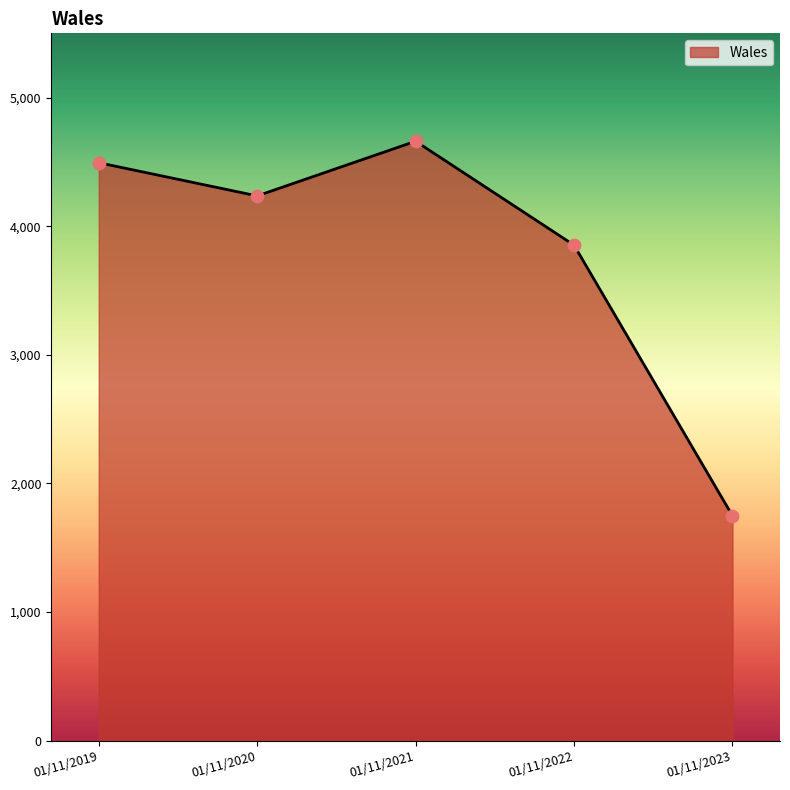

Approximately how many times larger is the value at 01/11/2023 compared to 01/11/2019?

0.4